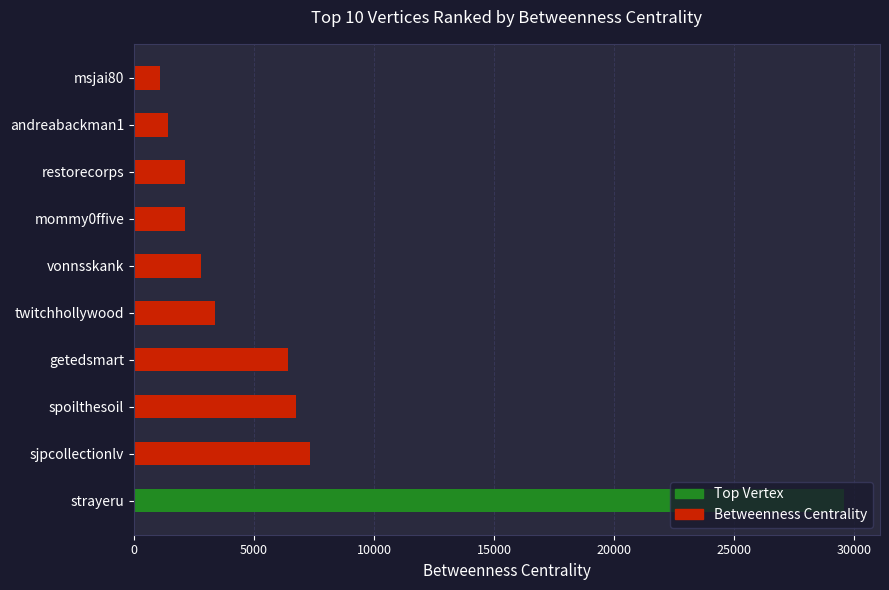

True or false: the data shows 11245.0 at spoilthesoil.

False